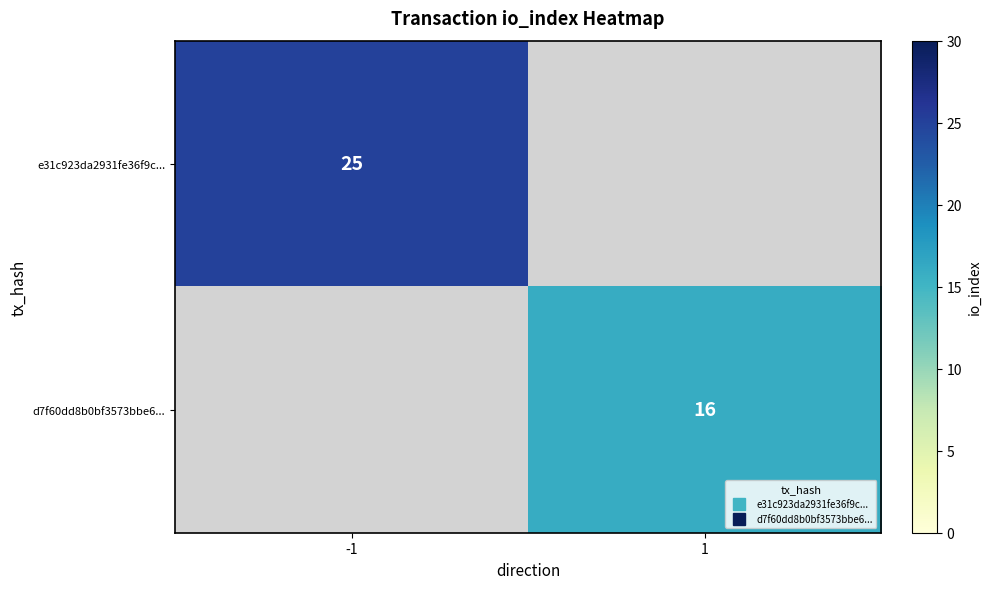

Which series has the widest spread of values?

e31c923da2931fe36f9c...